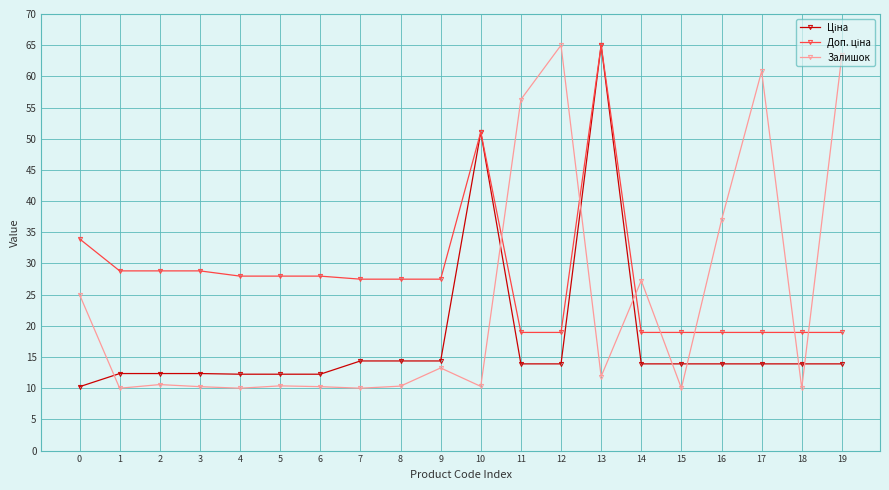

What is the spread (max minus min) of values at 9?

14.2